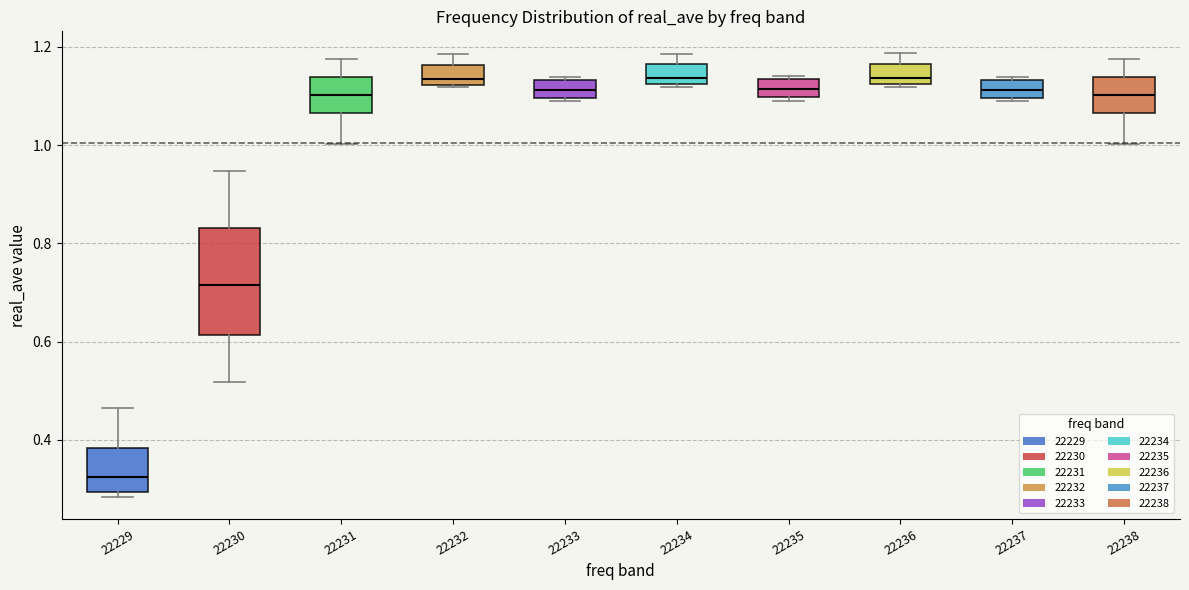

Which box is the tallest, from its lower edge to its upper edge?

22230